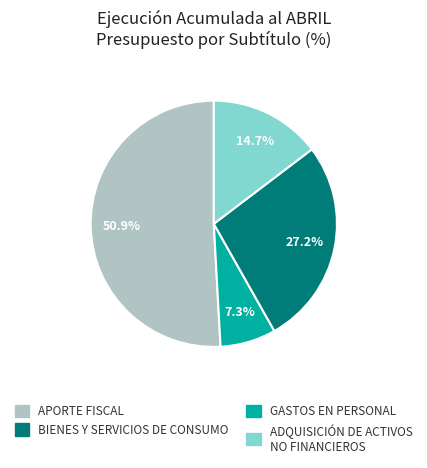

Count the number of slices in the pie.

4